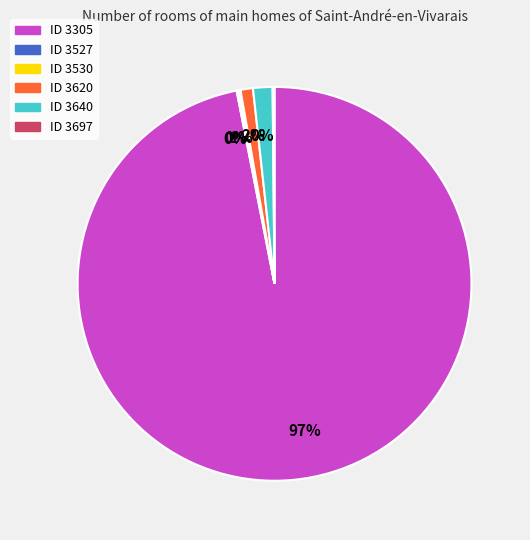

To the nearest percent, what is the average slice percentage?

17%